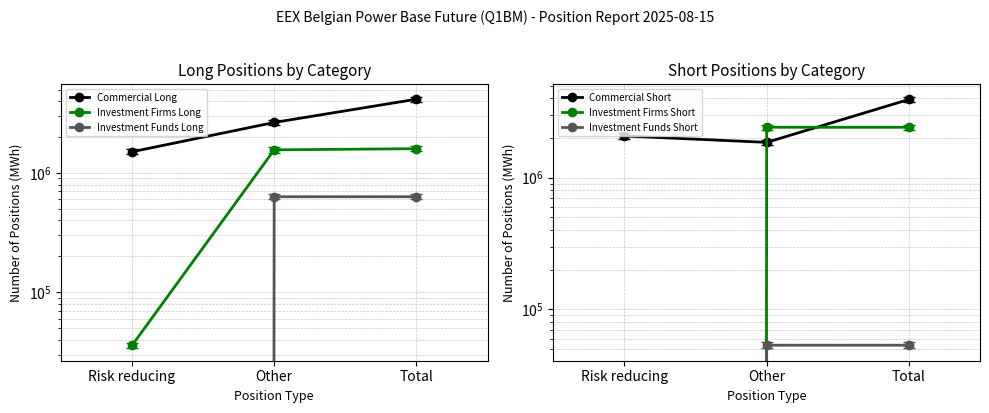

Rank the series by their maximum value, from highest to lowest.

Commercial Long, Commercial Short, Investment Firms Short, Investment Firms Long, Investment Funds Long, Investment Funds Short